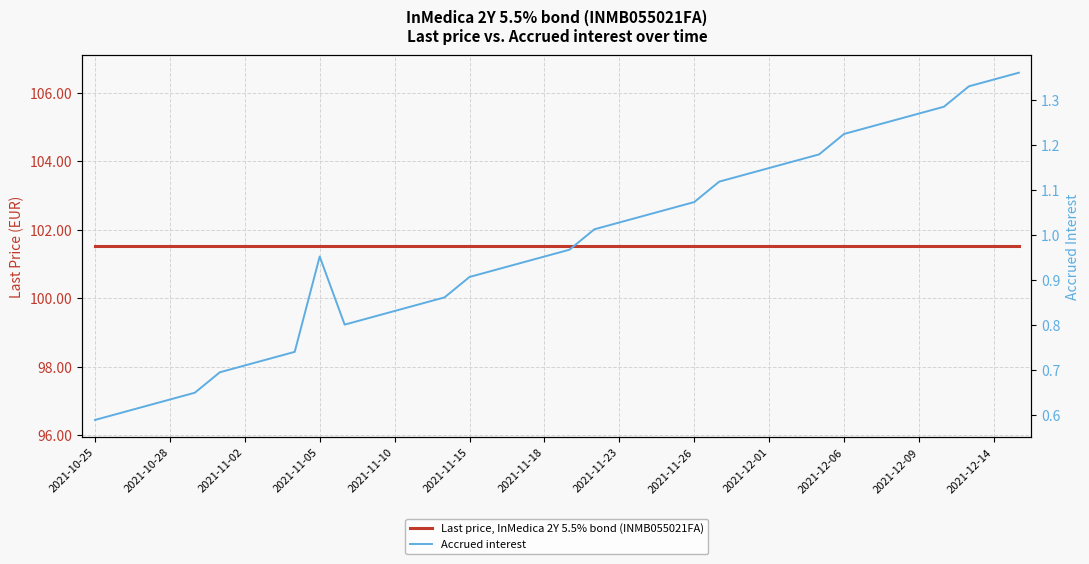

At 14, list the series in order from largest to smallest.

Last price, InMedica 2Y 5.5% bond (INMB055021FA), Accrued interest